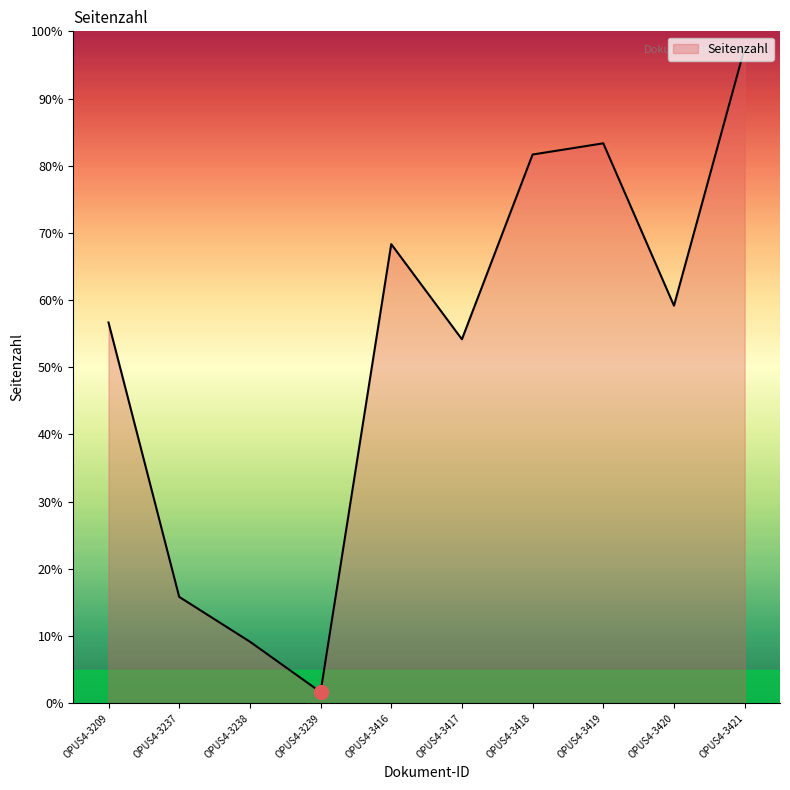

What is the difference between the values at OPUS4-3237 and OPUS4-3418?

65.8